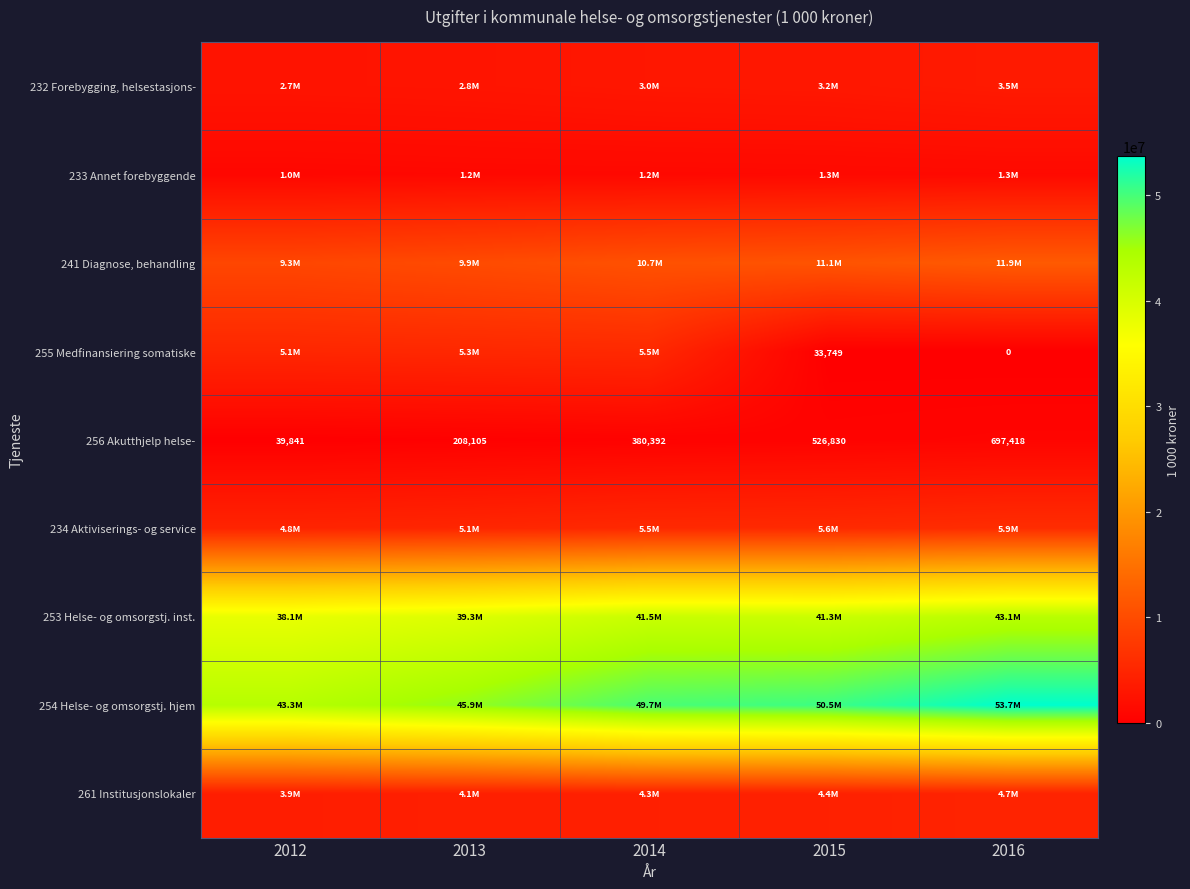

What is the average value of the 256 Akutthjelp helse- series?

370517